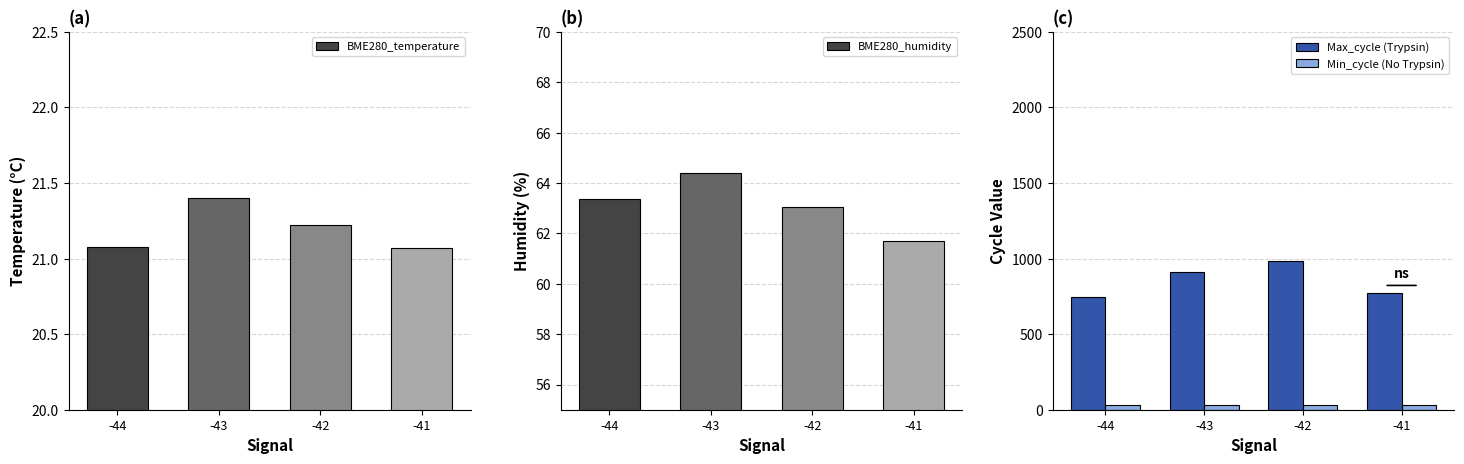

What is the value of the Max_cycle (Trypsin) bar at the 4th from the left?

772.5